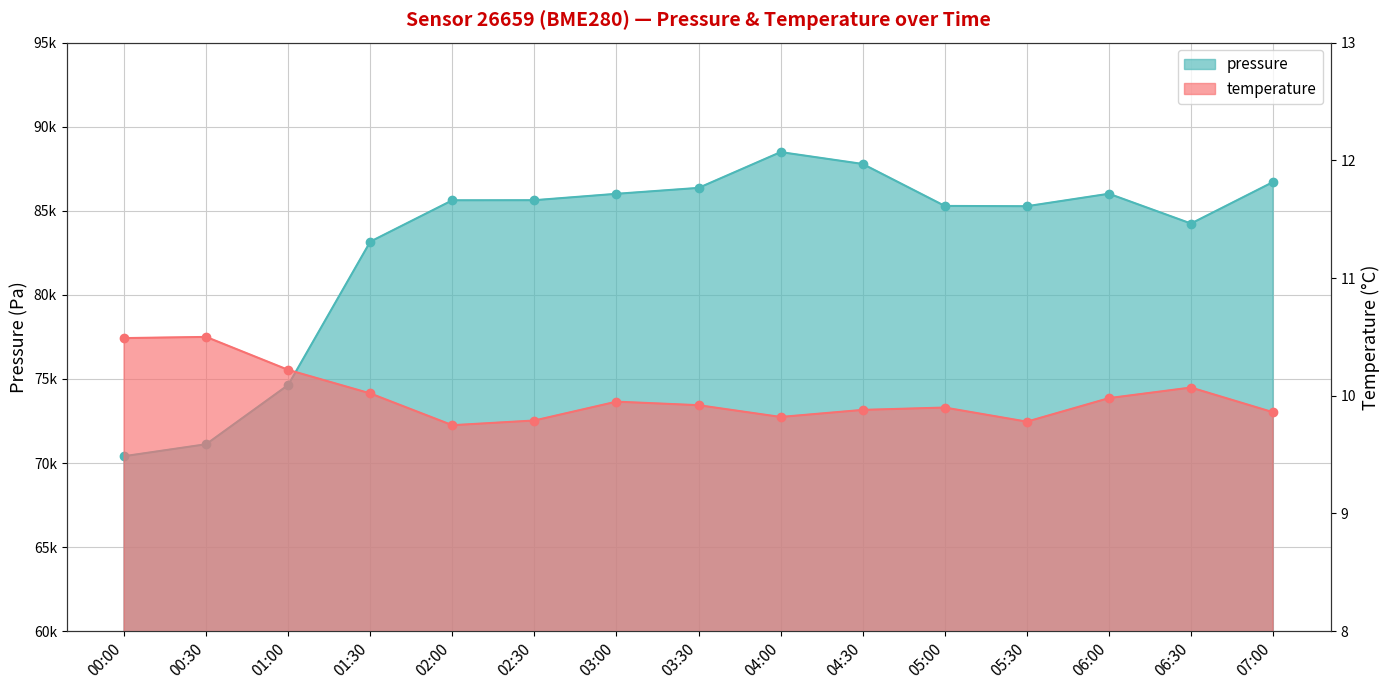

At which category is the sum across all series the highest?

04:00